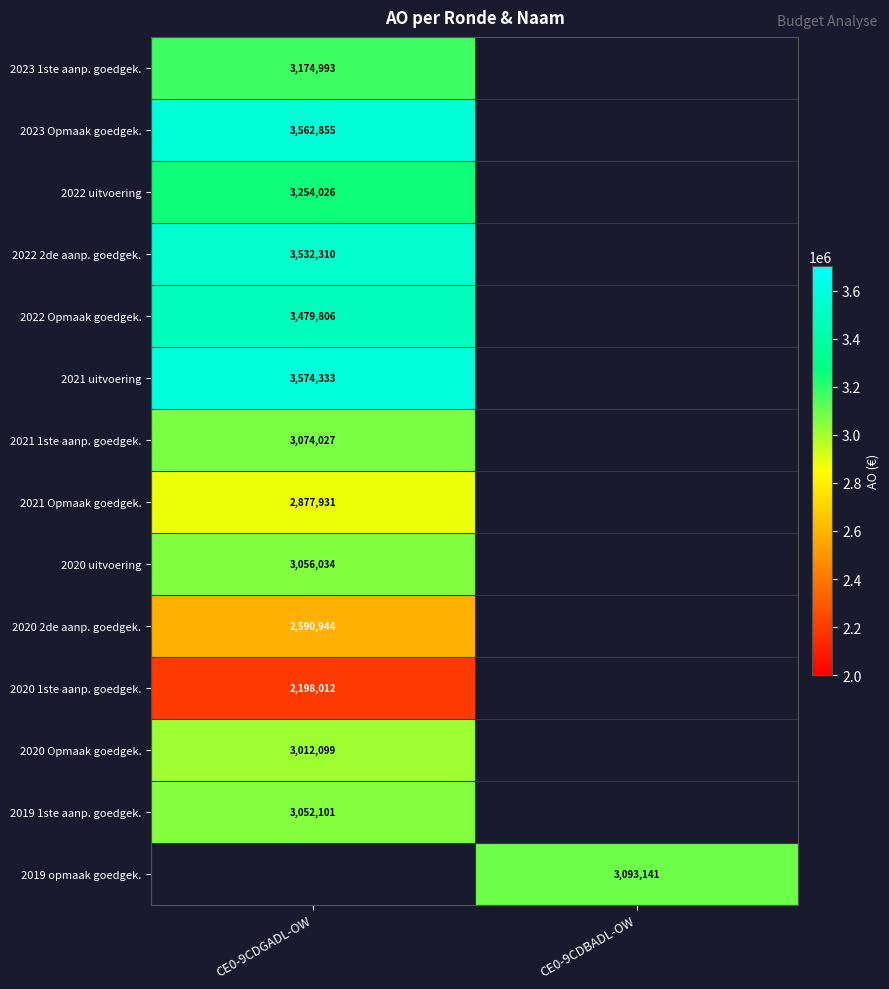

The 2019 opmaak goedgek. series shows 3093141 at CE0-9CDBADL-OW. True or false?

True